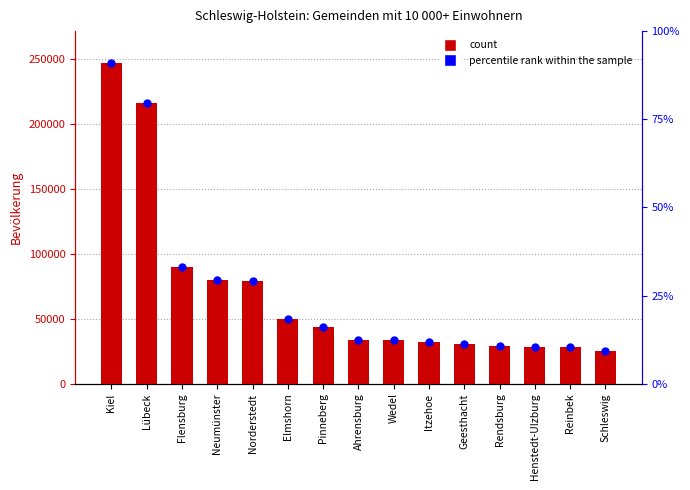

What is the total value across all series at Norderstedt?

158664